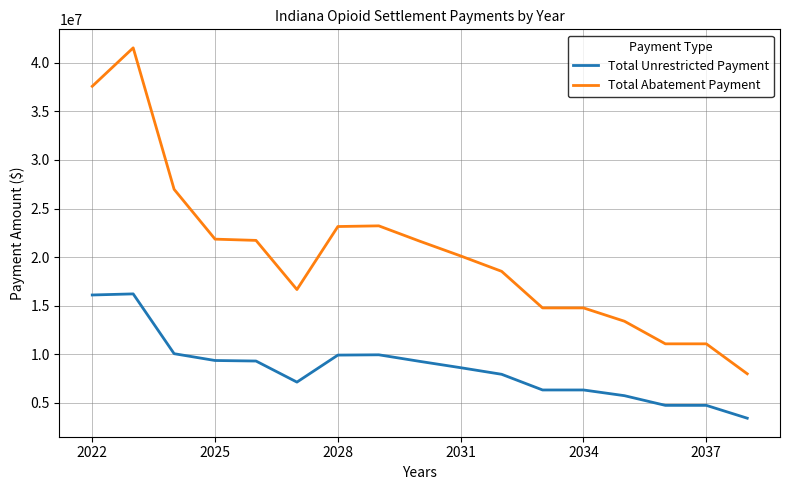

True or false: Total Abatement Payment and Total Unrestricted Payment intersect in this chart.

False